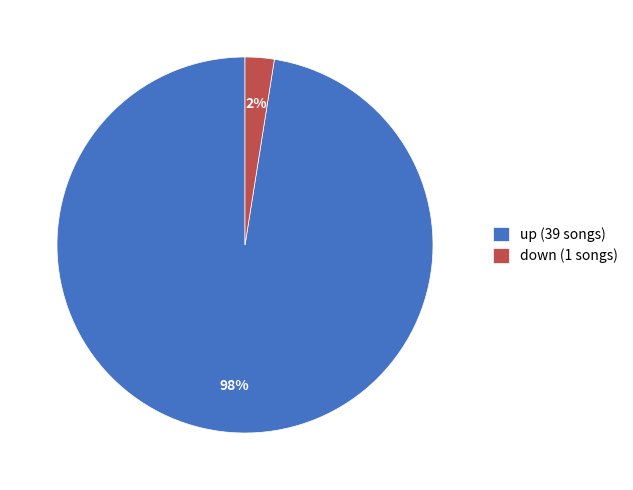

Between down (1 songs) and up (39 songs), which is larger?

up (39 songs)